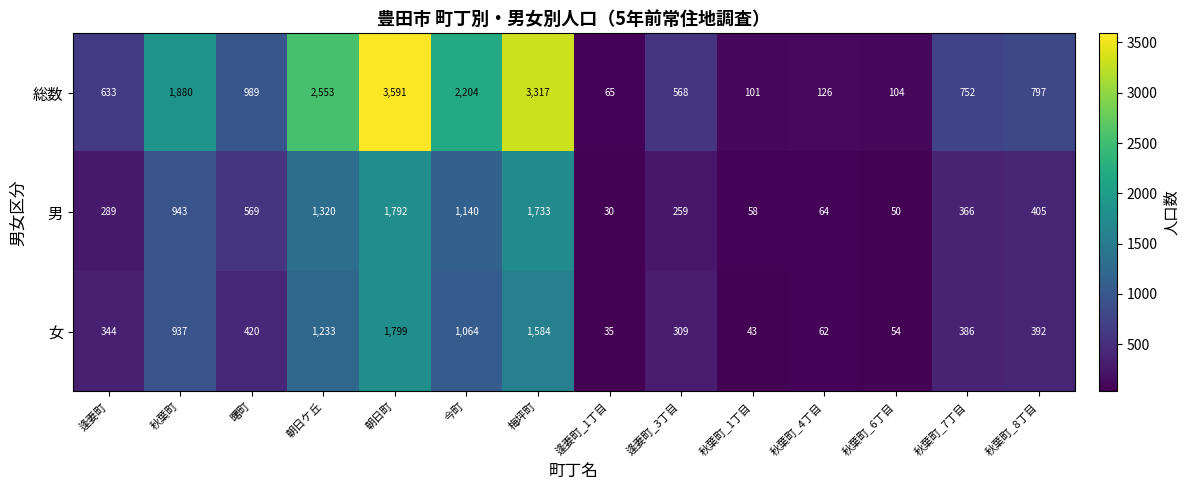

What is the approximate value of 総数 at 秋葉町_1丁目?

101